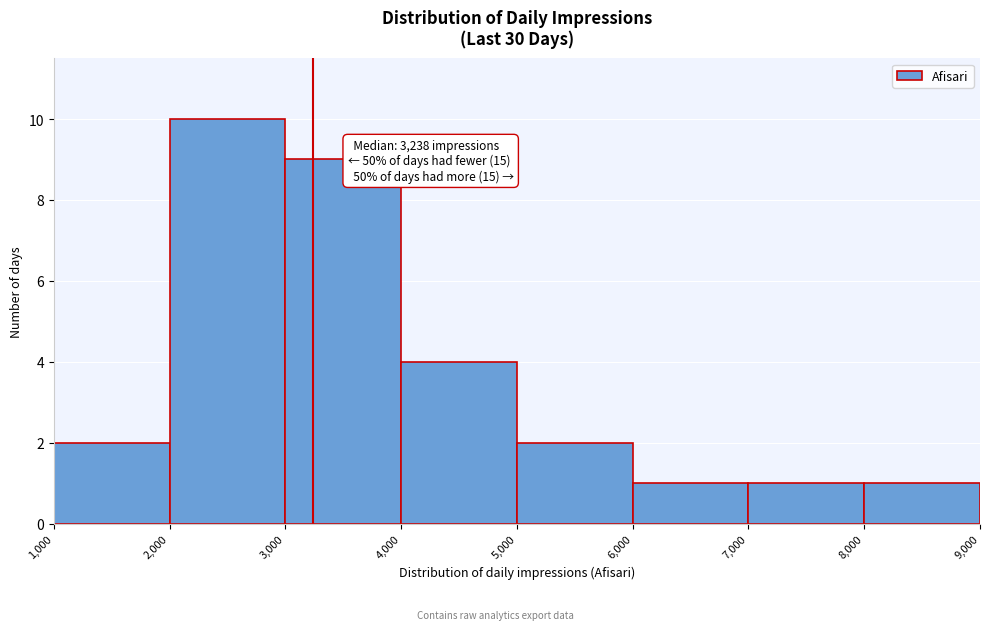

Over which range of the x-axis is the bar tallest?

2,000 to 3,000